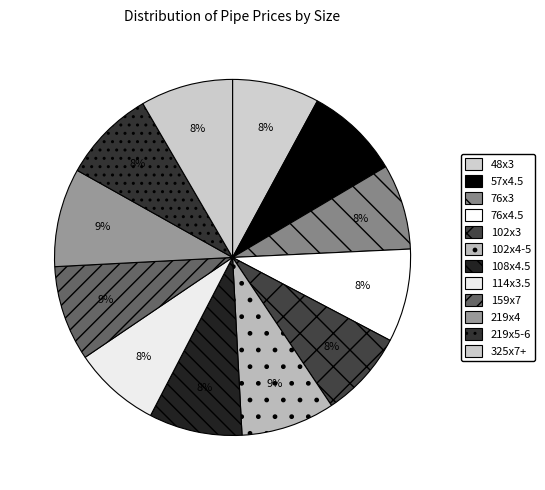

To the nearest percent, what is the difference between the largest and smallest slice percentages?

1%